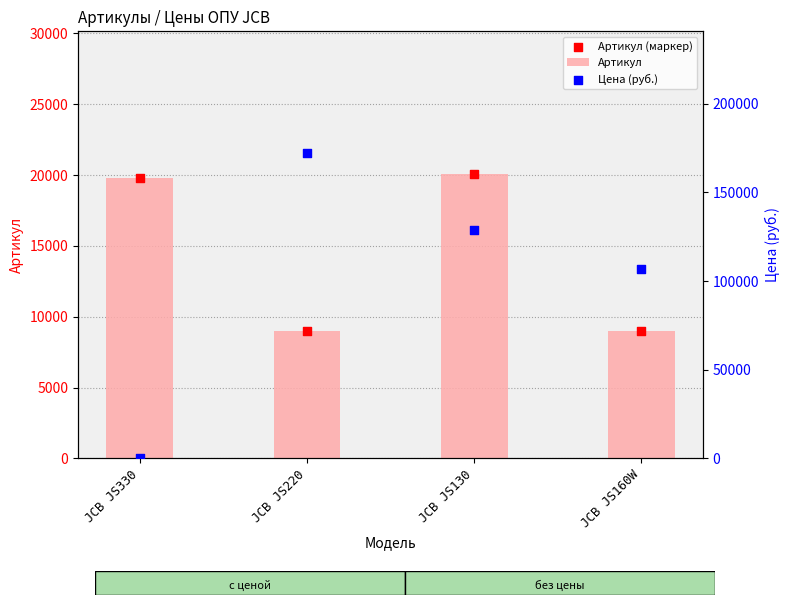

At how many categories does at least one series exceed 49449?

3